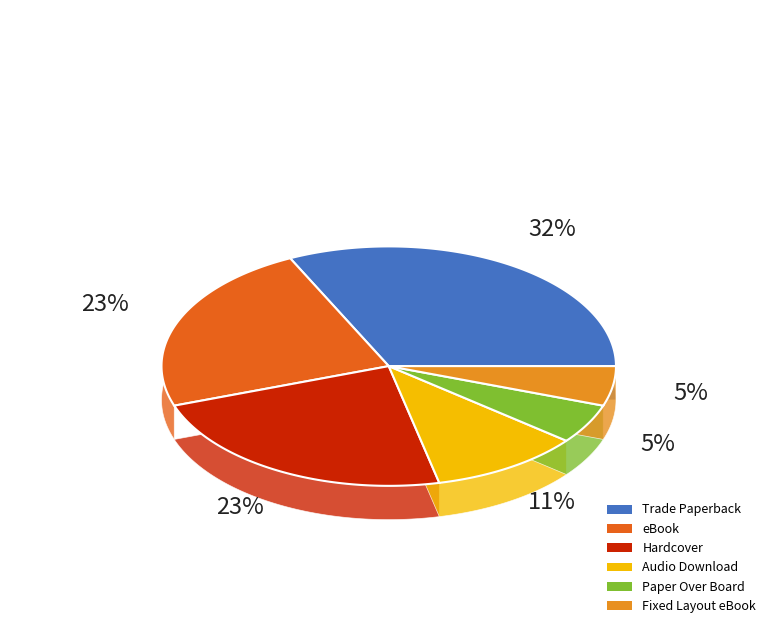

What percentage is the Audio Download slice, to the nearest percent?

11%